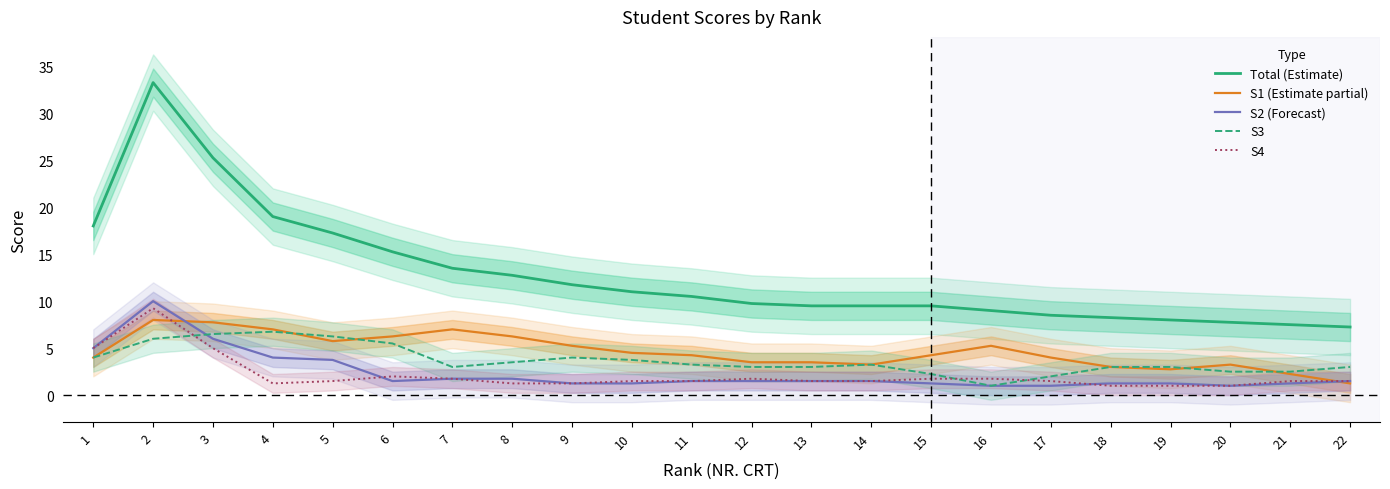

Rank the series at 22 from highest to lowest value.

Total (Estimate), S3, S2 (Forecast), S4, S1 (Estimate partial)